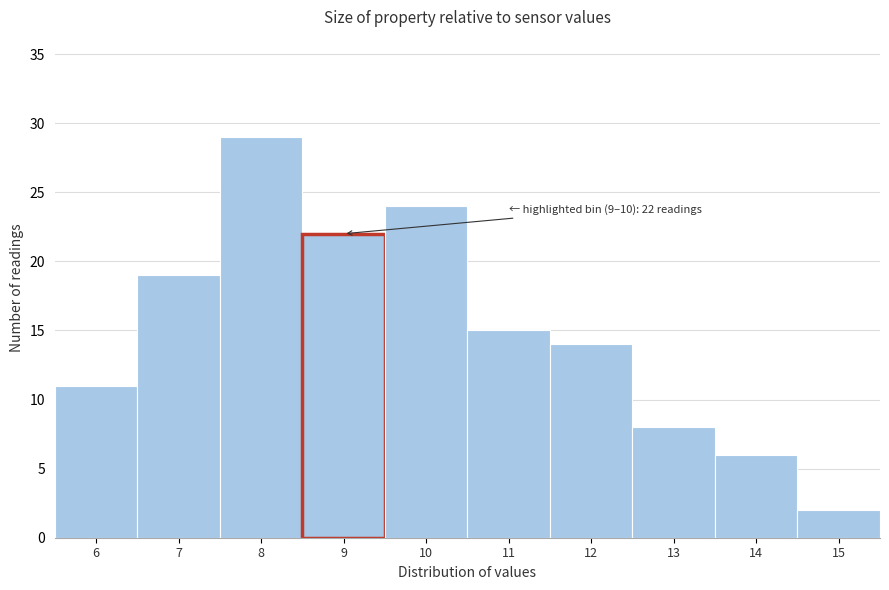

Reading left to right, extract all data points from this chart.

6=11	7=19	8=29	9=22	10=24	11=15	12=14	13=8	14=6	15=2